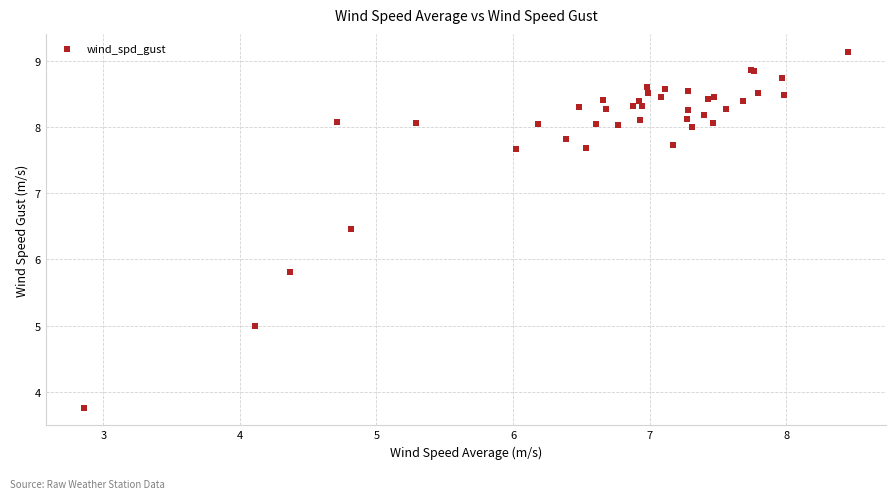

What Y value in the scatter plot is closest to 6?

5.8